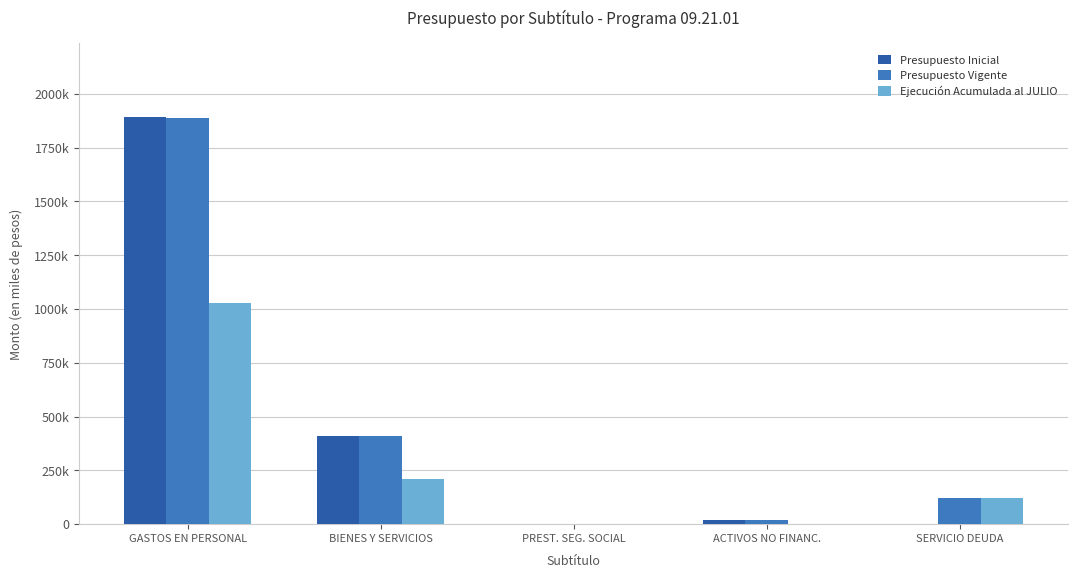

At how many categories does at least one series exceed 668012?

1